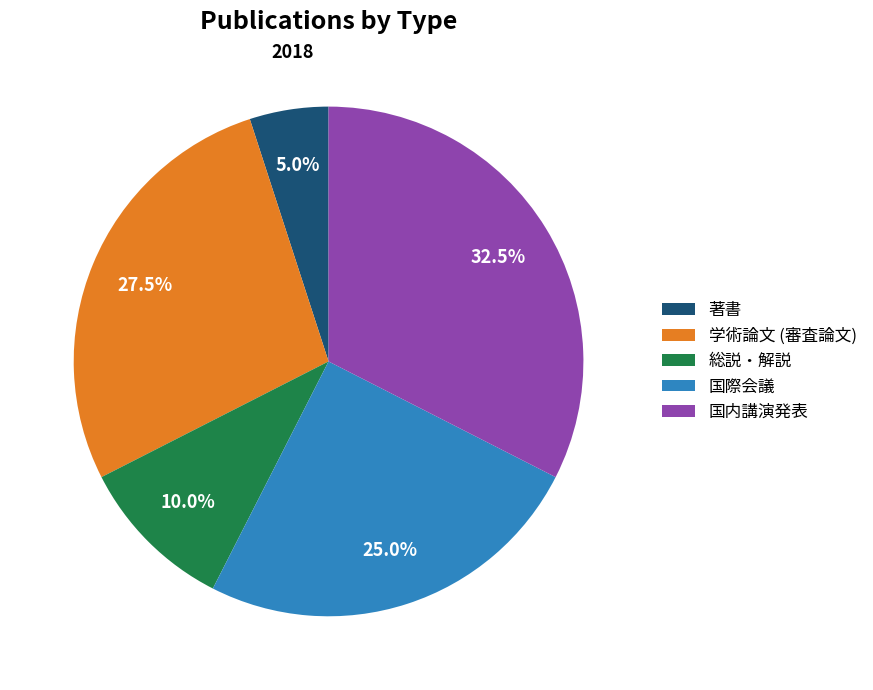

Approximately how many times larger is the value at 総説・解説 compared to 国内講演発表?

0.3